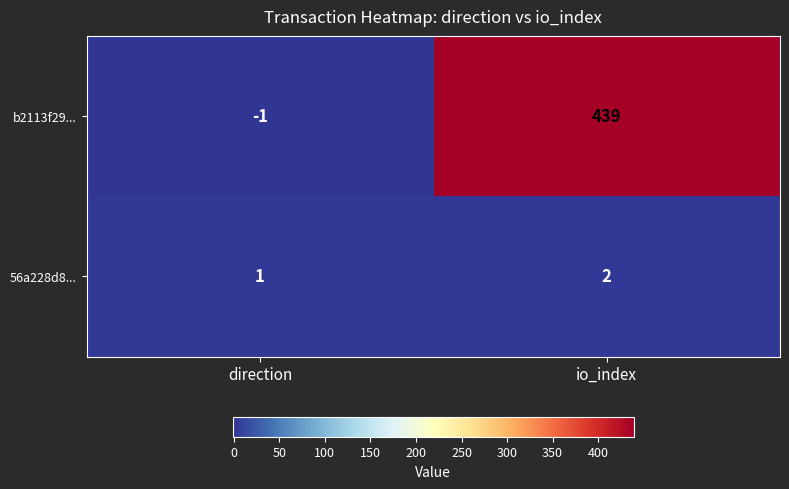

Which series has the largest total across all categories?

b2113f29...